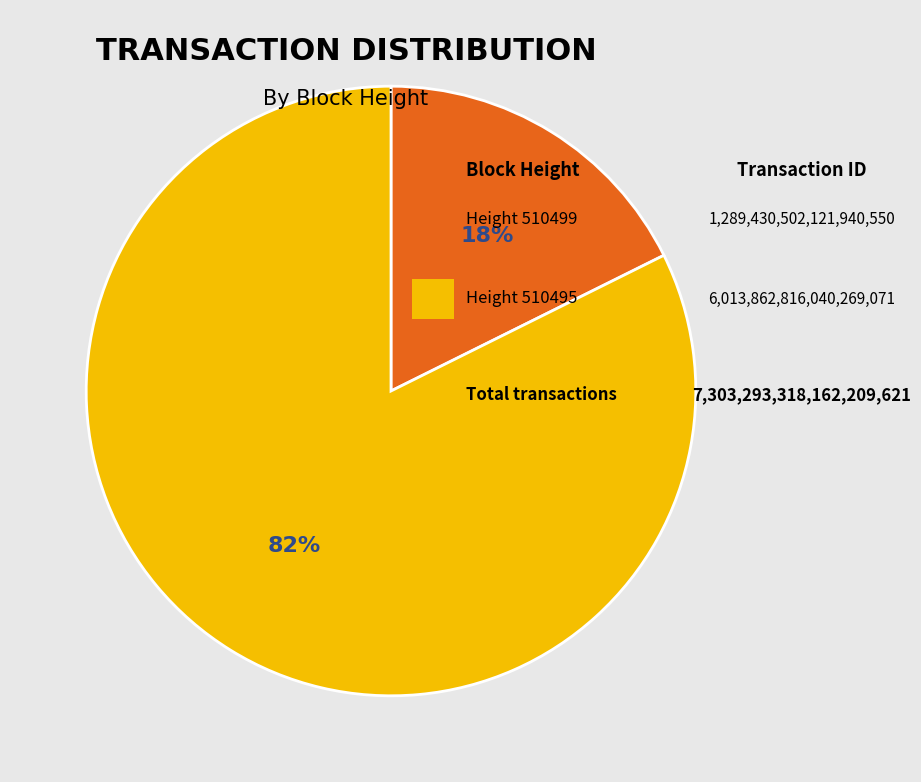

Is there any slice that represents more than half of the pie?

Yes